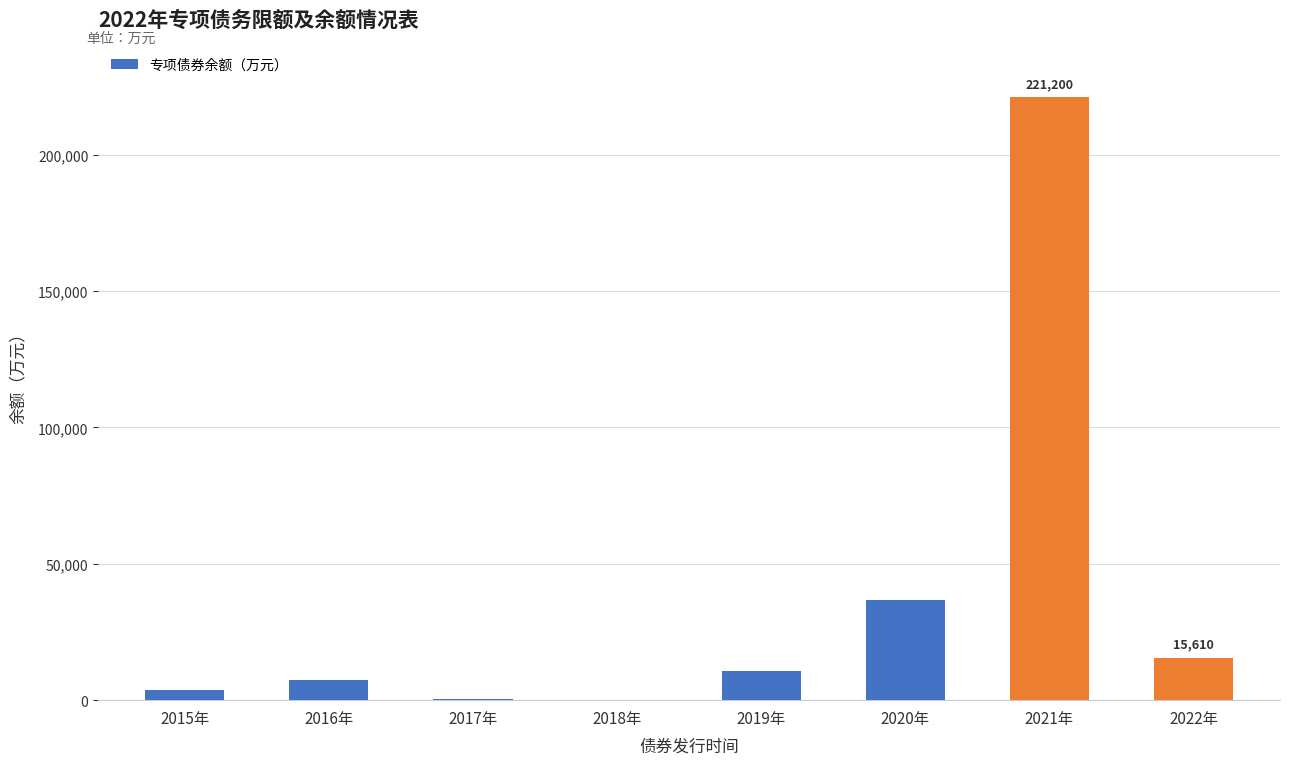

What is the change in value from 2019年 to 2022年?

+4910